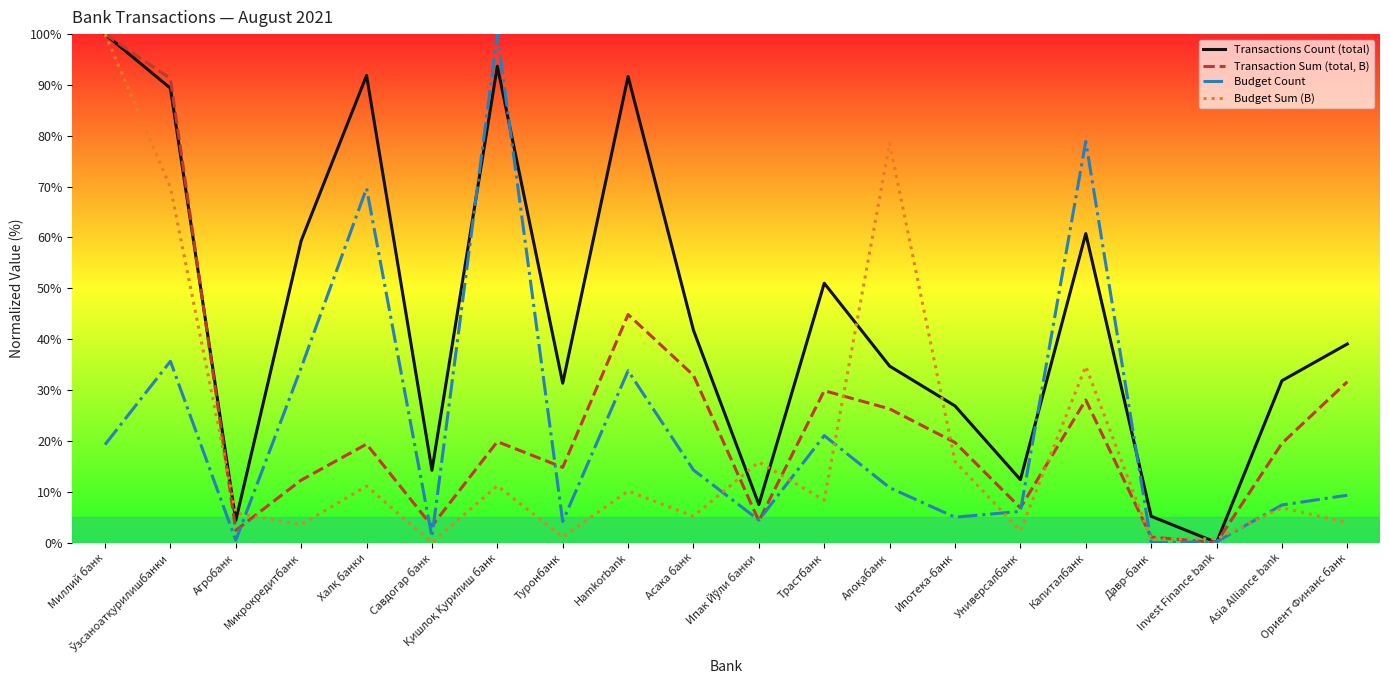

Where does the Budget Sum (B) series first go above 8?

Миллий банк